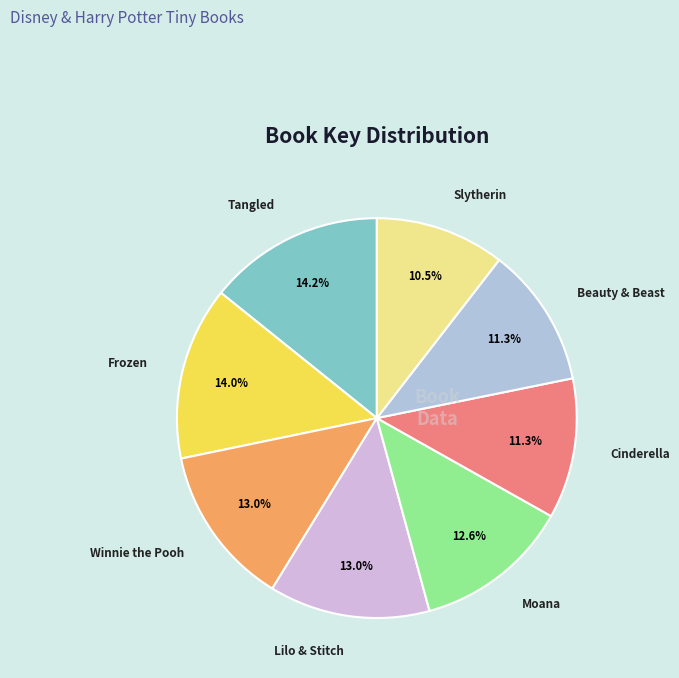

Between Slytherin and Cinderella, which is larger?

Cinderella